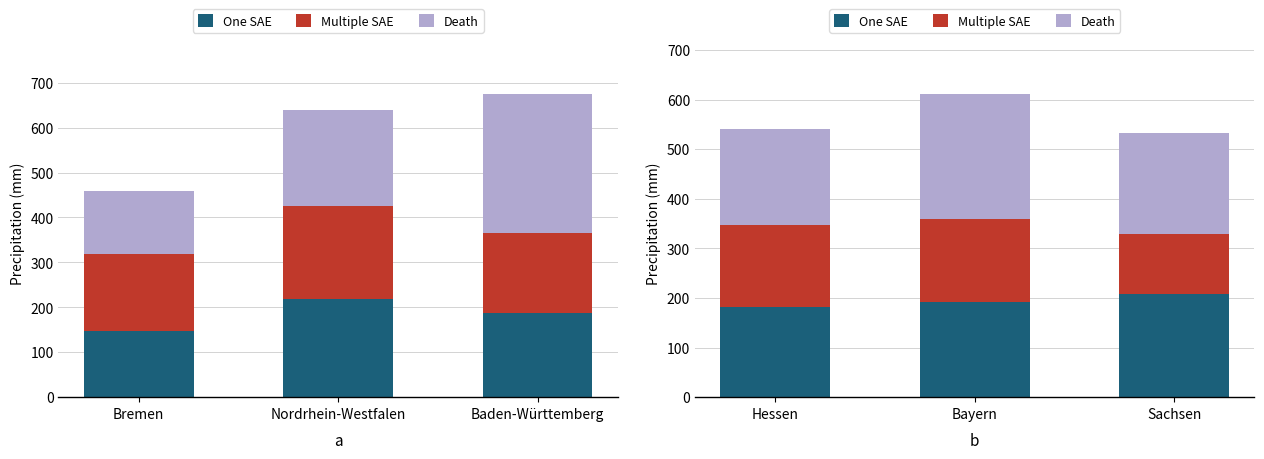

What are all the series names shown in the legend?

One SAE, Multiple SAE, Death